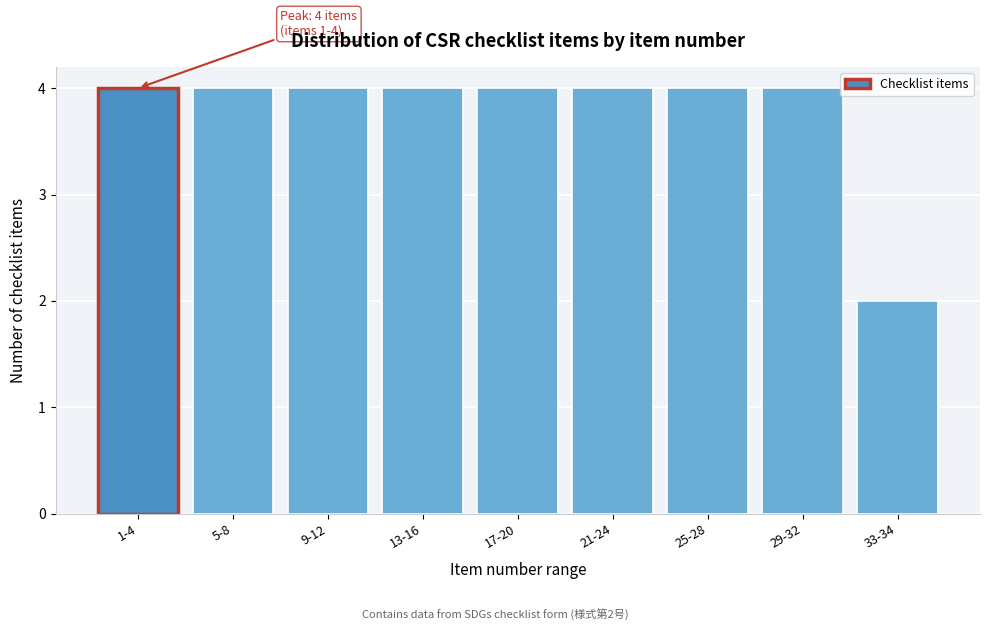

Reading left to right, what are all the values shown in this chart?

4	4	4	4	4	4	4	4	2